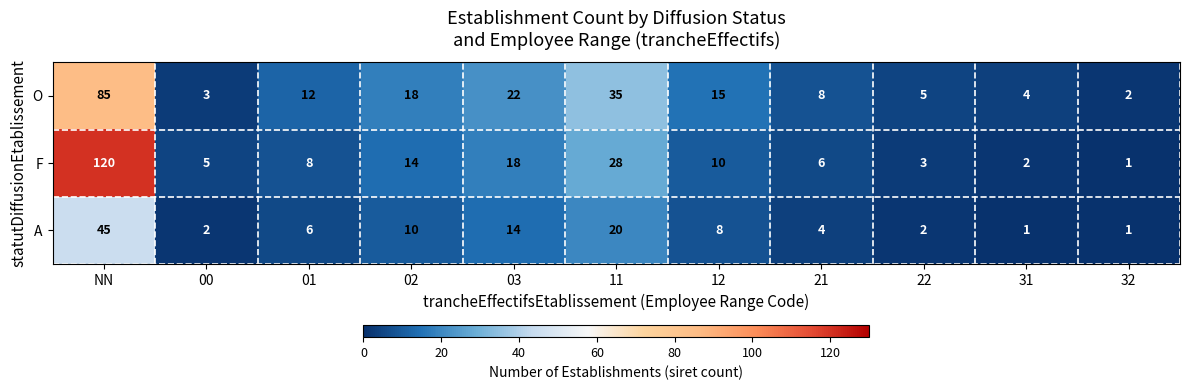

List the series in order of their peak value, highest first.

F, O, A